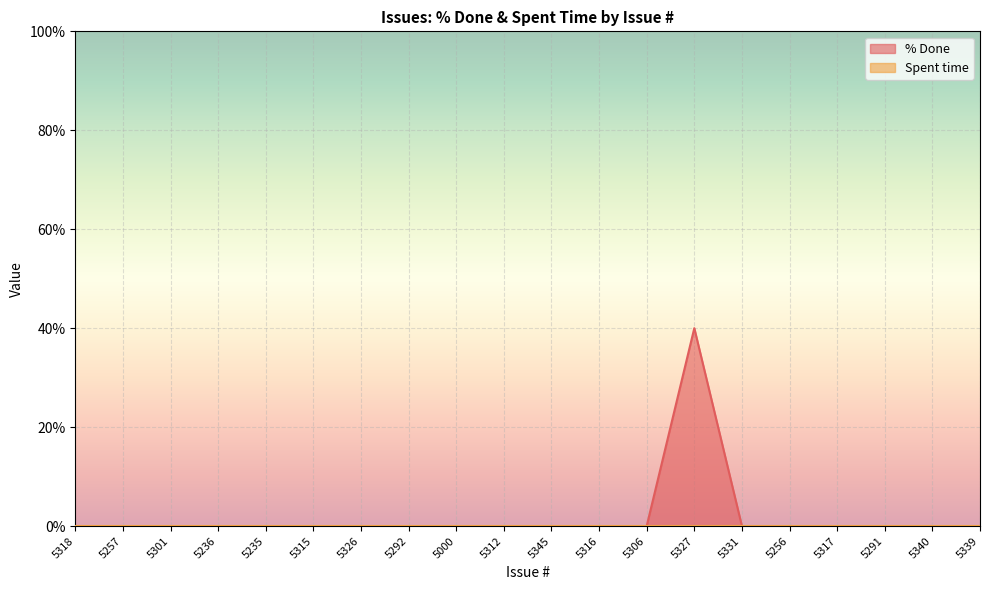

Reading right to left, list all the values displayed in this chart.

5339=0	5340=0	5291=0	5317=0	5256=0	5331=0	5327=40	5306=0	5316=0	5345=0	5312=0	5000=0	5292=0	5326=0	5315=0	5235=0	5236=0	5301=0	5257=0	5318=0